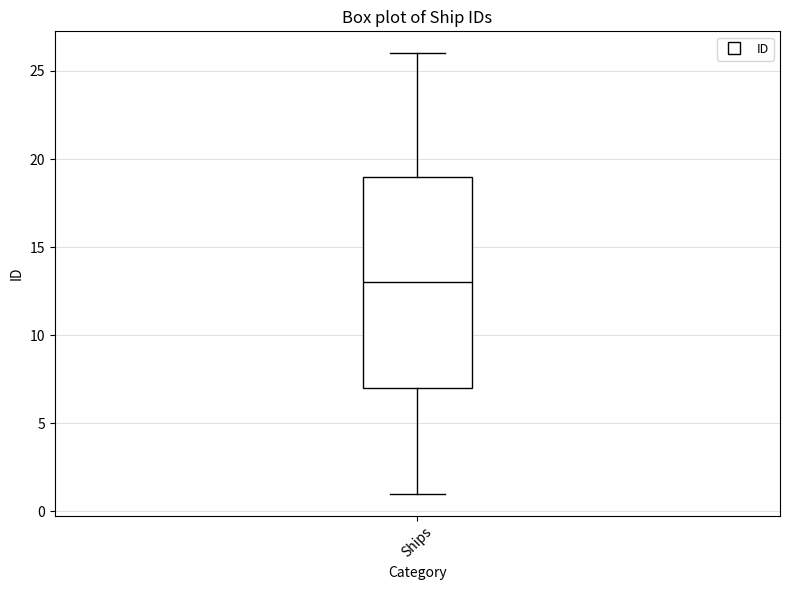

Read this box plot against the y-axis: the position of the median line, the range covered by the box, and the ends of both whiskers. The values are not printed on the chart, so give them approximately, as read against the axis.

median 13, box 7 to 19, whiskers 1 to 26